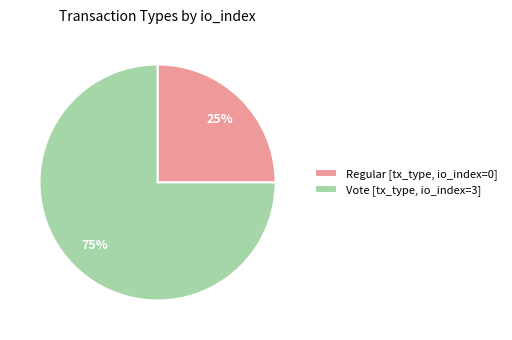

True or false: Vote [tx_type, io_index=3] accounts for 75% of the total.

True